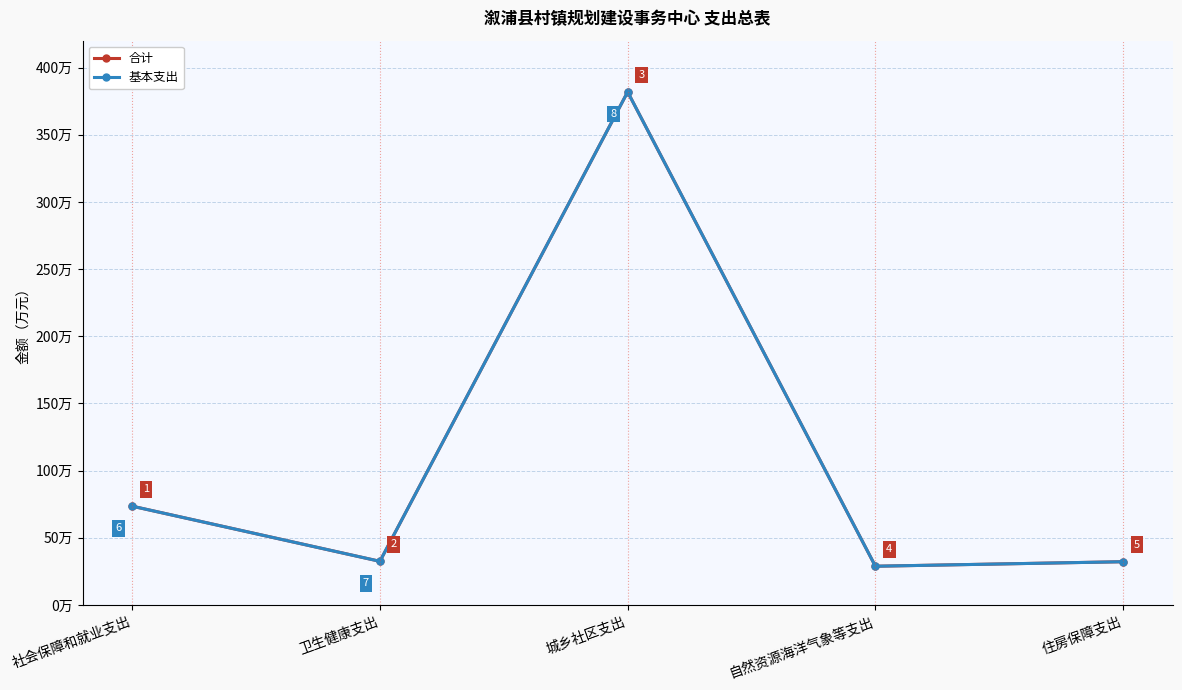

True or false: 合计 and 基本支出 intersect in this chart.

False